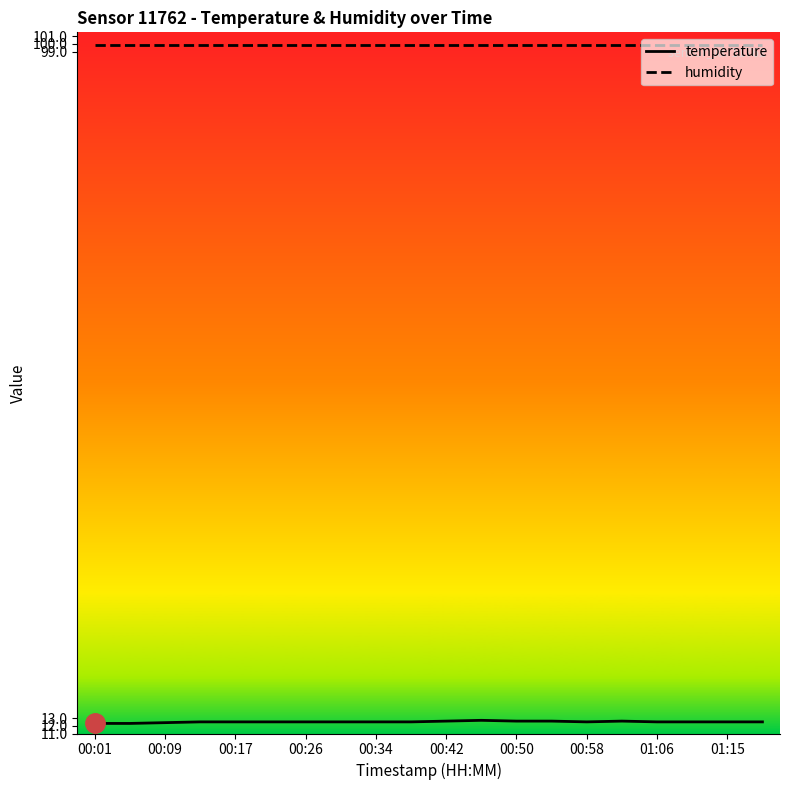

True or false: temperature and humidity intersect in this chart.

False